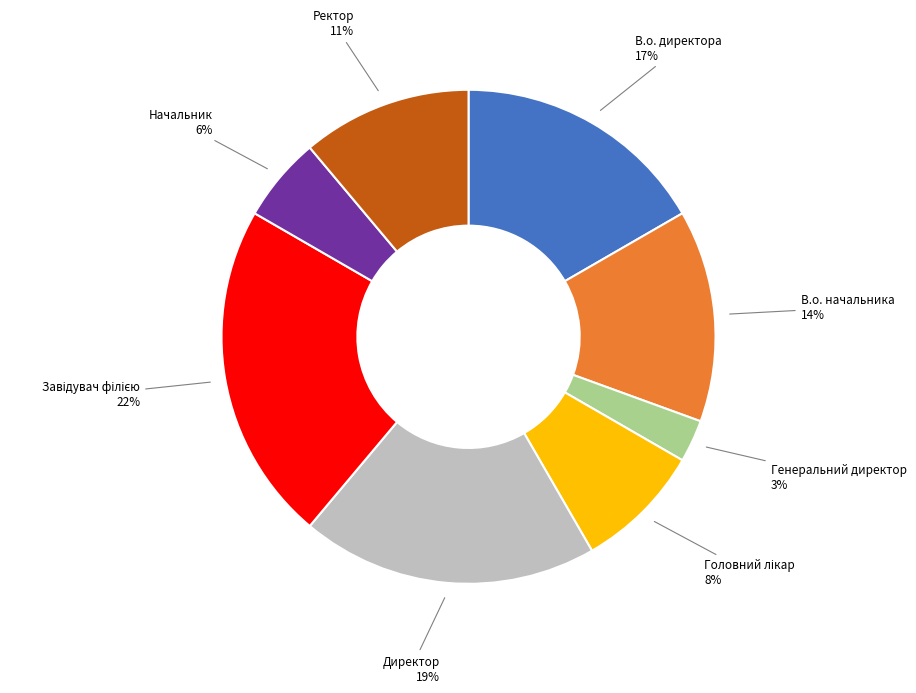

To the nearest percent, what is the difference between the largest and smallest slice percentages?

19%